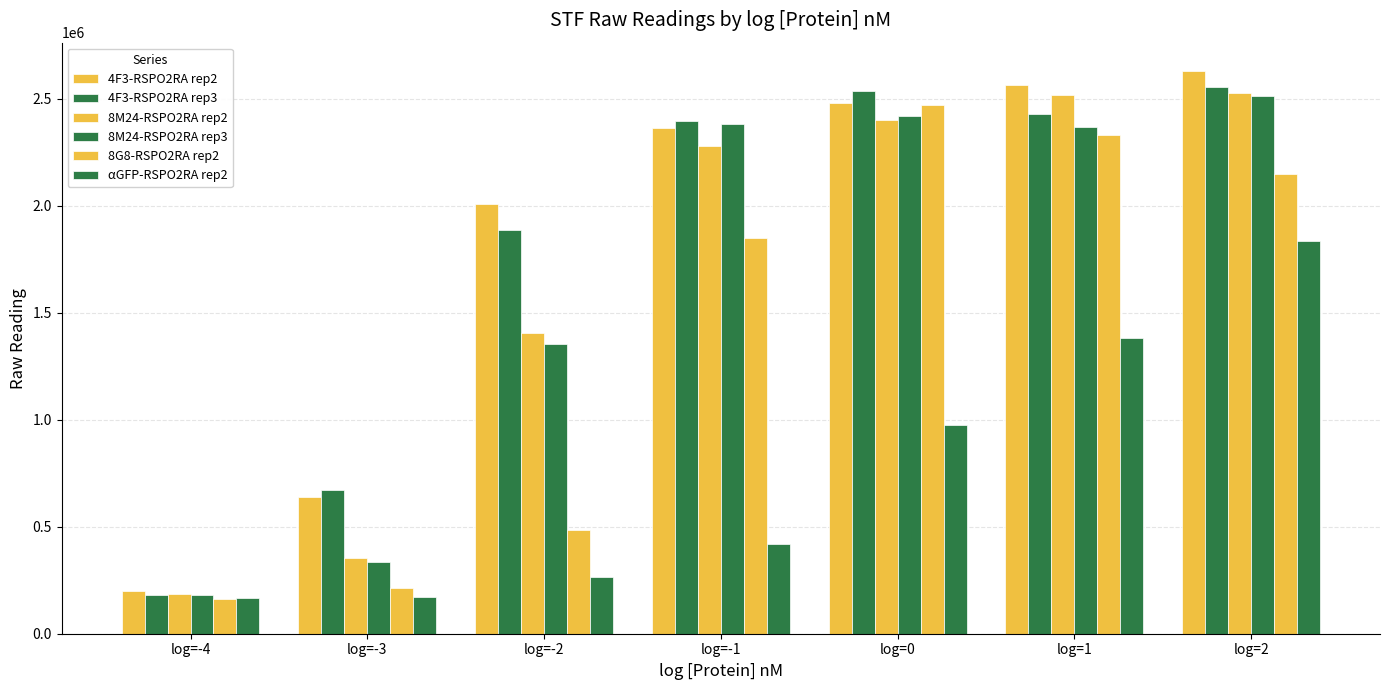

How many groups of bars are there?

7